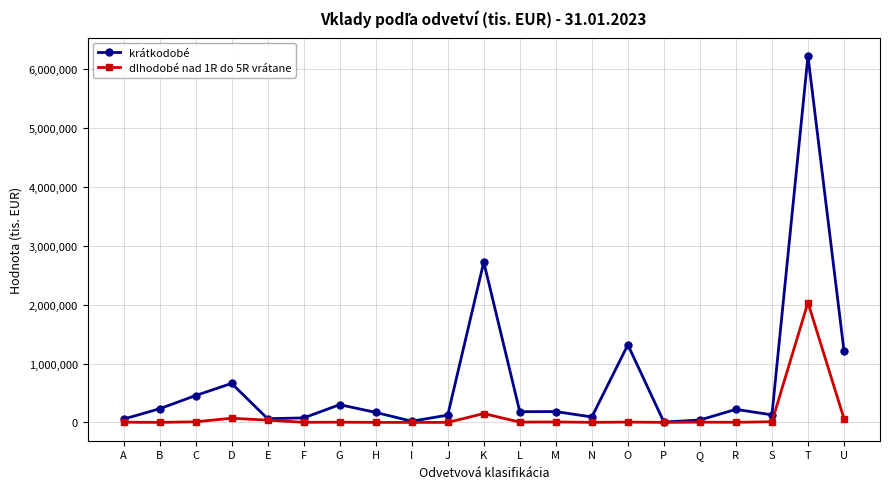

How many distinct data groups are displayed?

2